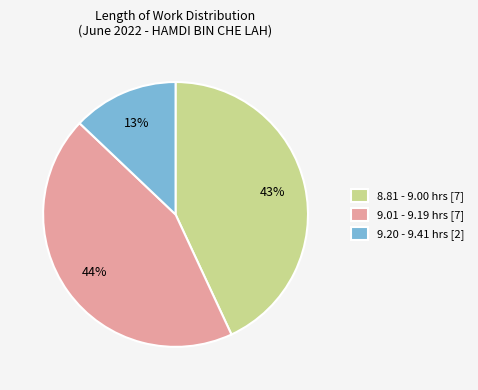

Which slice is the smallest?

9.20 - 9.41 hrs [2]